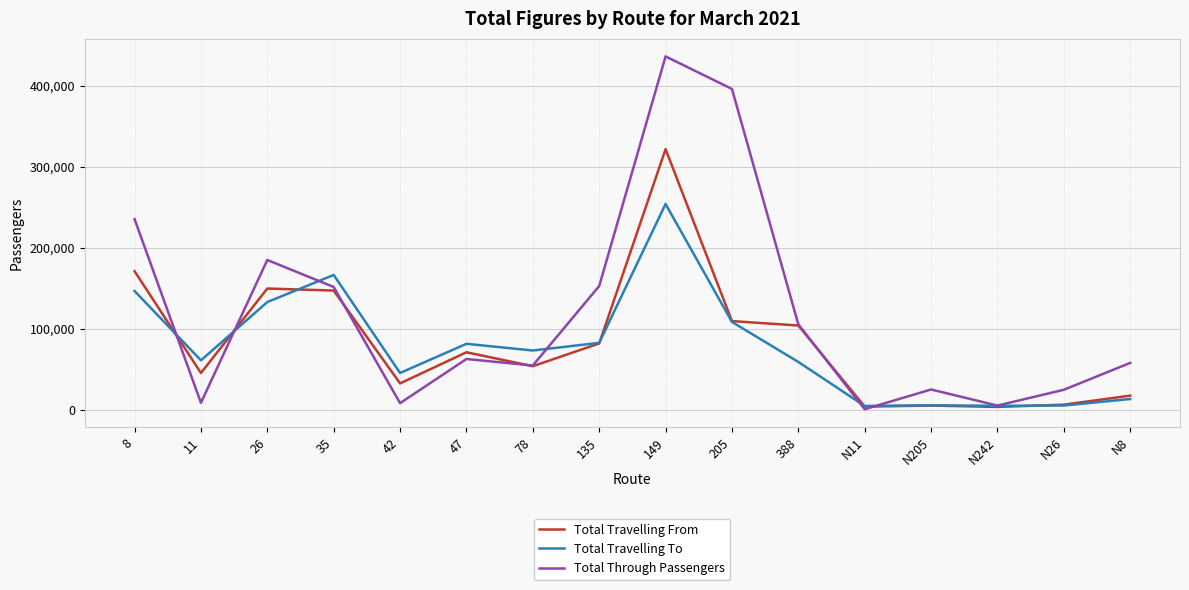

At which category does Total Through Passengers reach its first local peak?

26